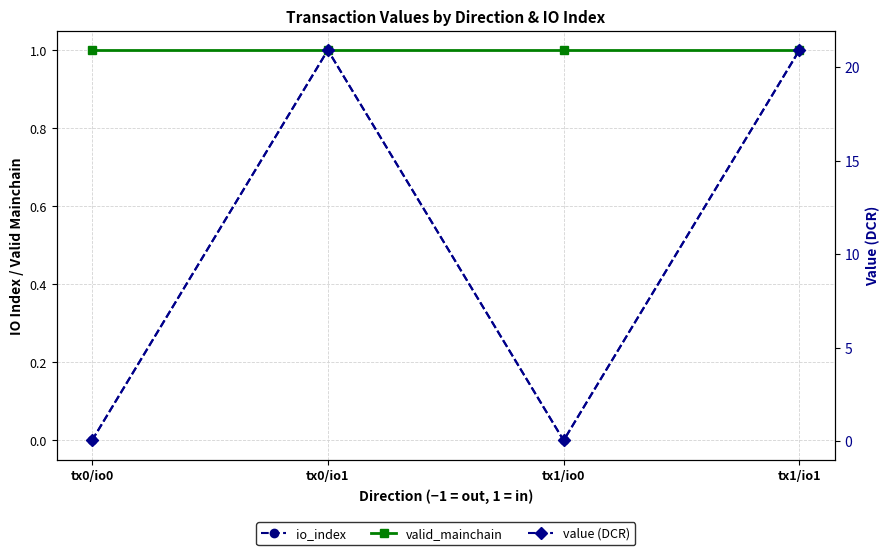

True or false: value (DCR) and valid_mainchain intersect in this chart.

True